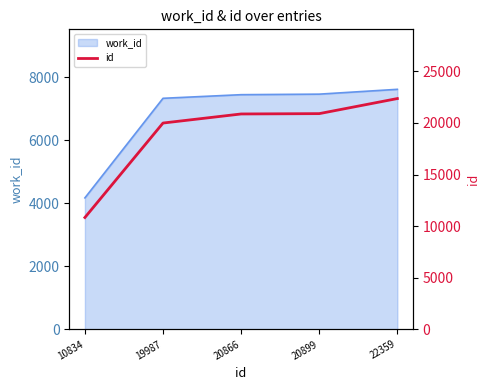

What is the ratio of the value at 19987 to the value at 10834?

1.8